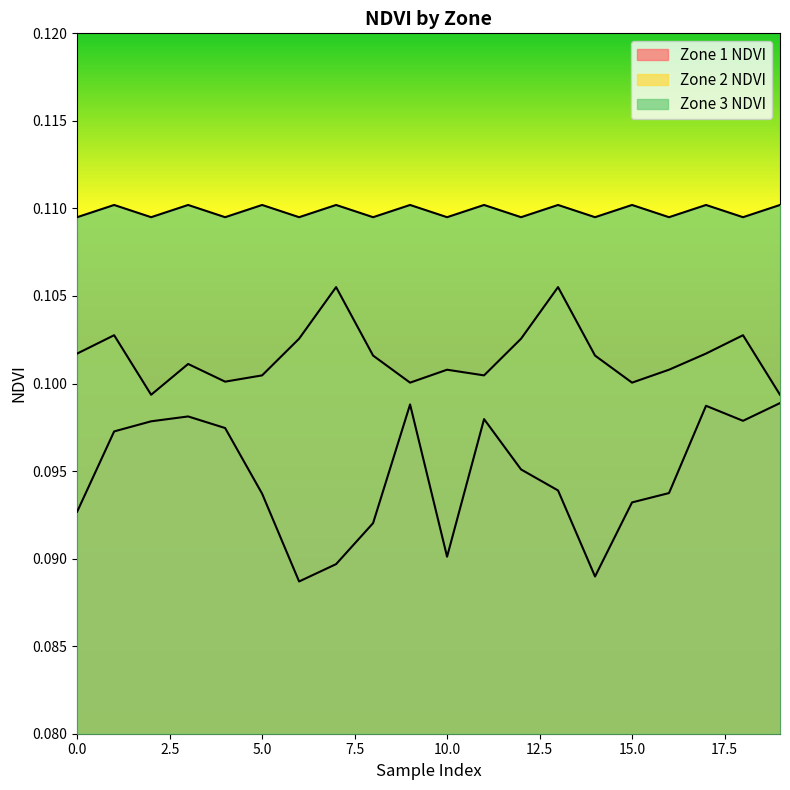

What is the total value across all series at 1?

0.3